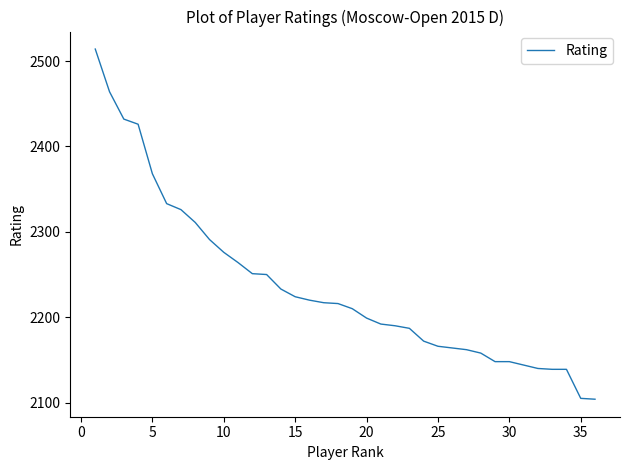

What is the difference between the maximum and minimum values?

410